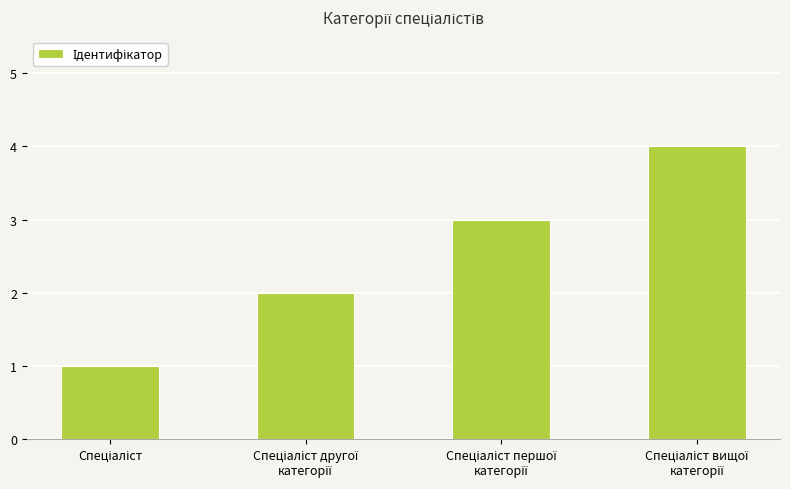

What is the value of the 2nd bar from the left?

2